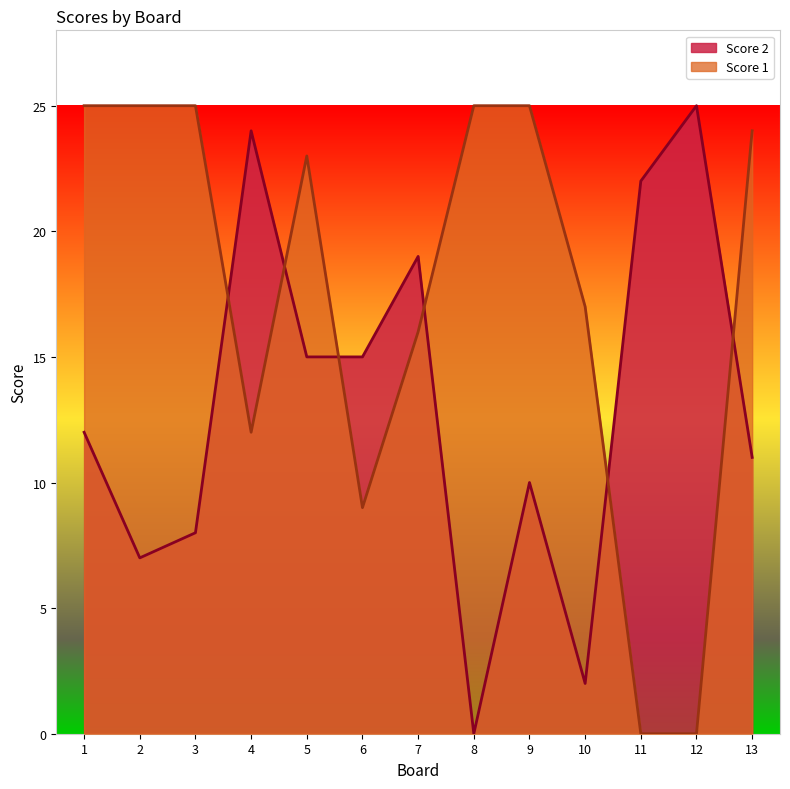

What value does the Score 2 series have at 7?

19